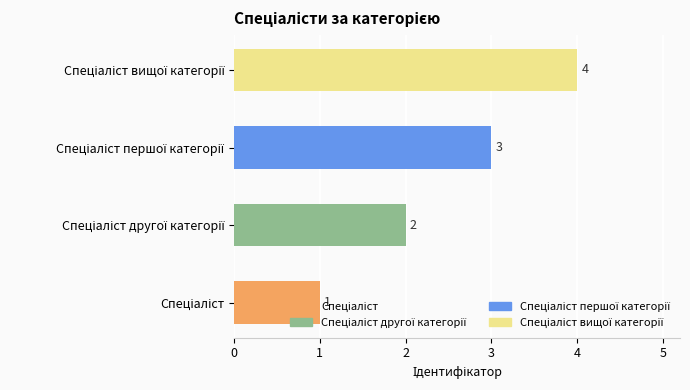

What is the sum of all values?

10